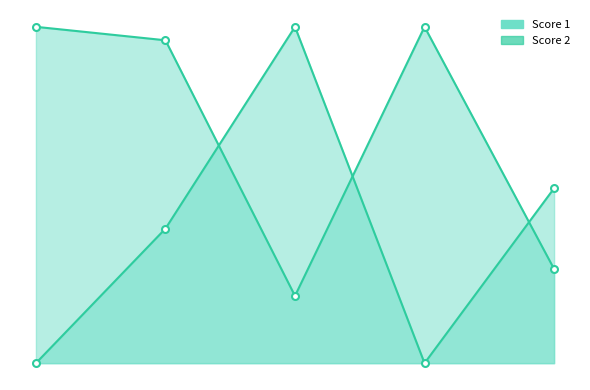

Reading left to right, extract all data points from this chart.

Score 1: 25	24	5	25	7
Score 2: 0	10	25	0	13